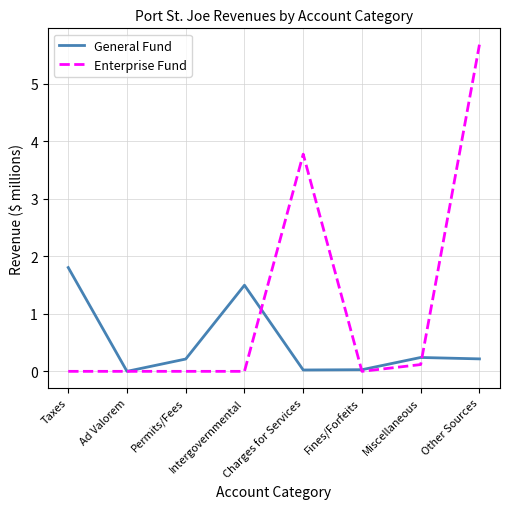

True or false: General Fund and Enterprise Fund intersect in this chart.

True